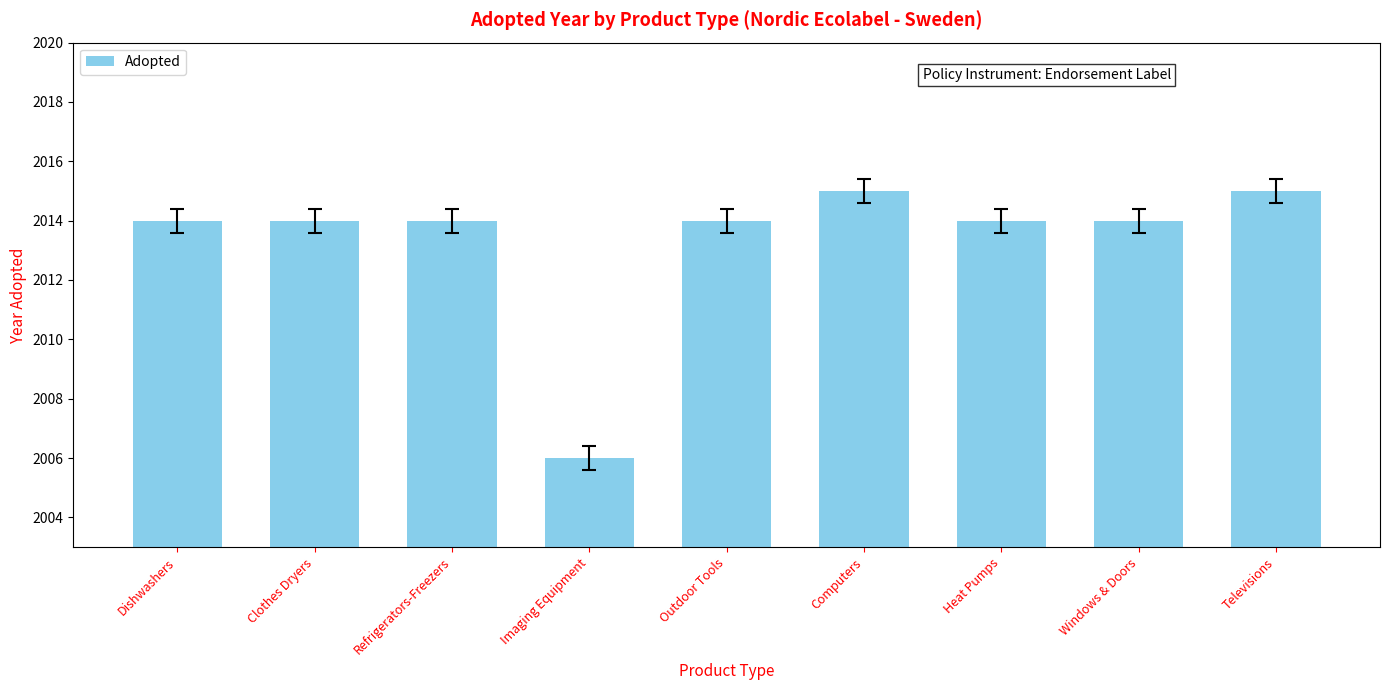

What is the label of the 7th bar from the left?

Heat Pumps